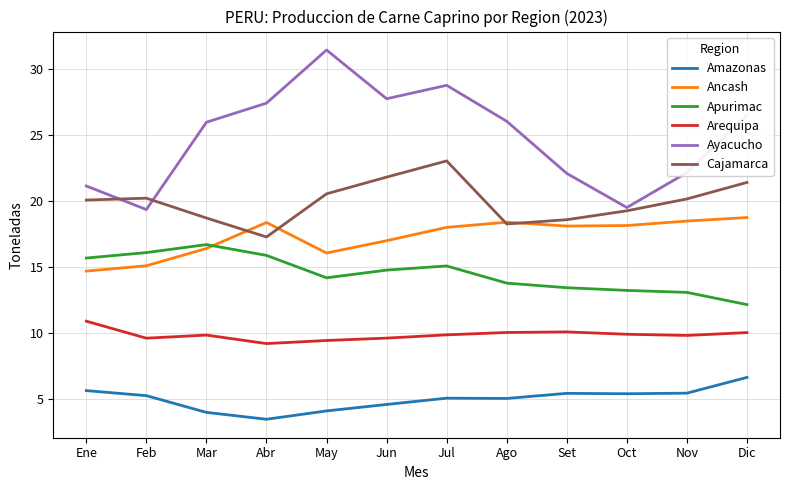

What is the approximate value of Ancash at Nov?

18.5